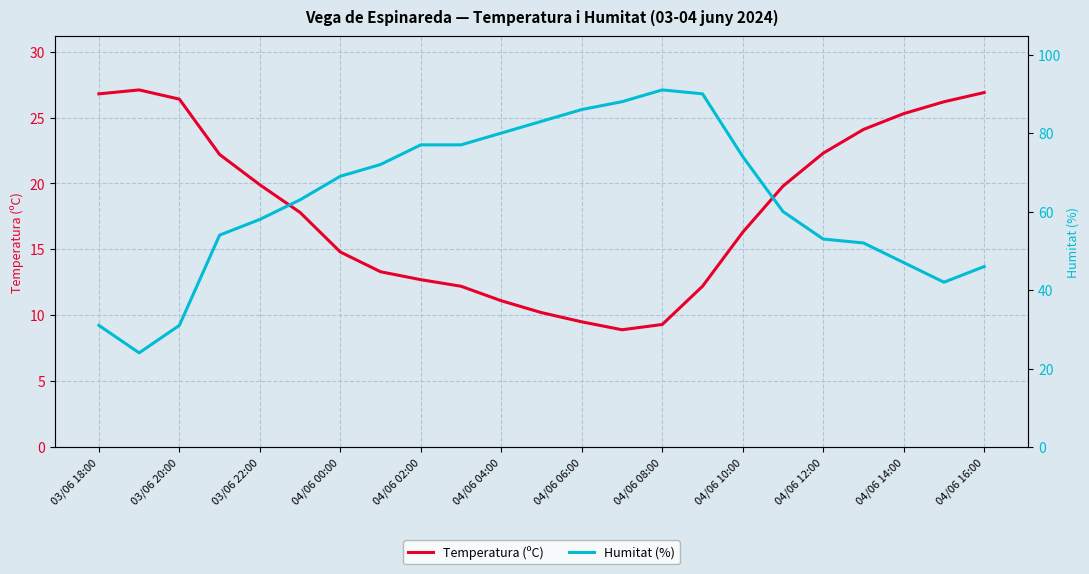

What is the minimum value for Temperatura (ºC)?

8.9